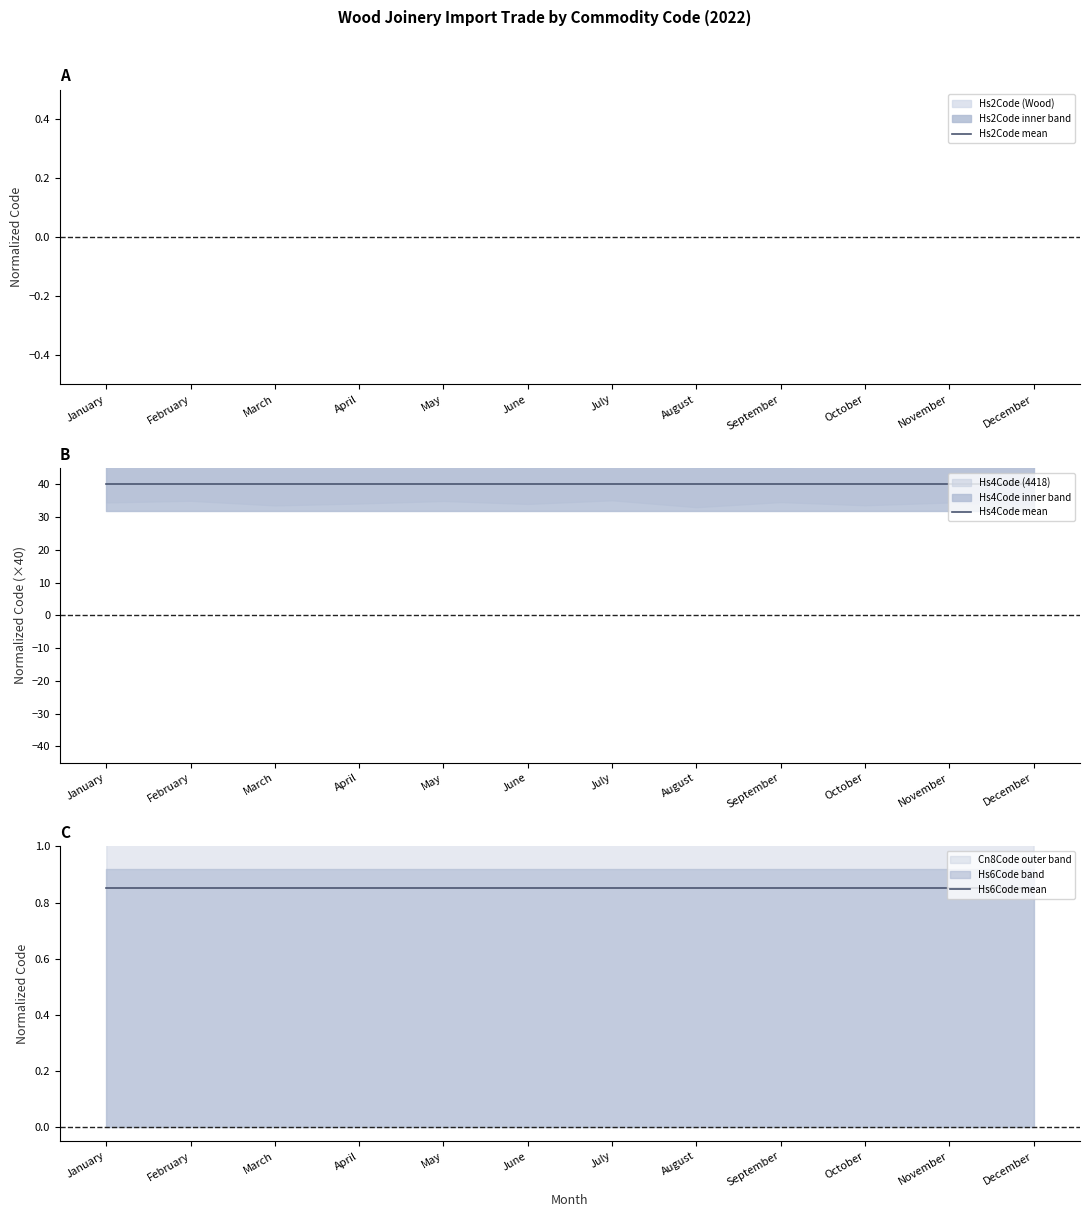

True or false: Hs6Code mean and Hs4Code mean intersect in this chart.

False